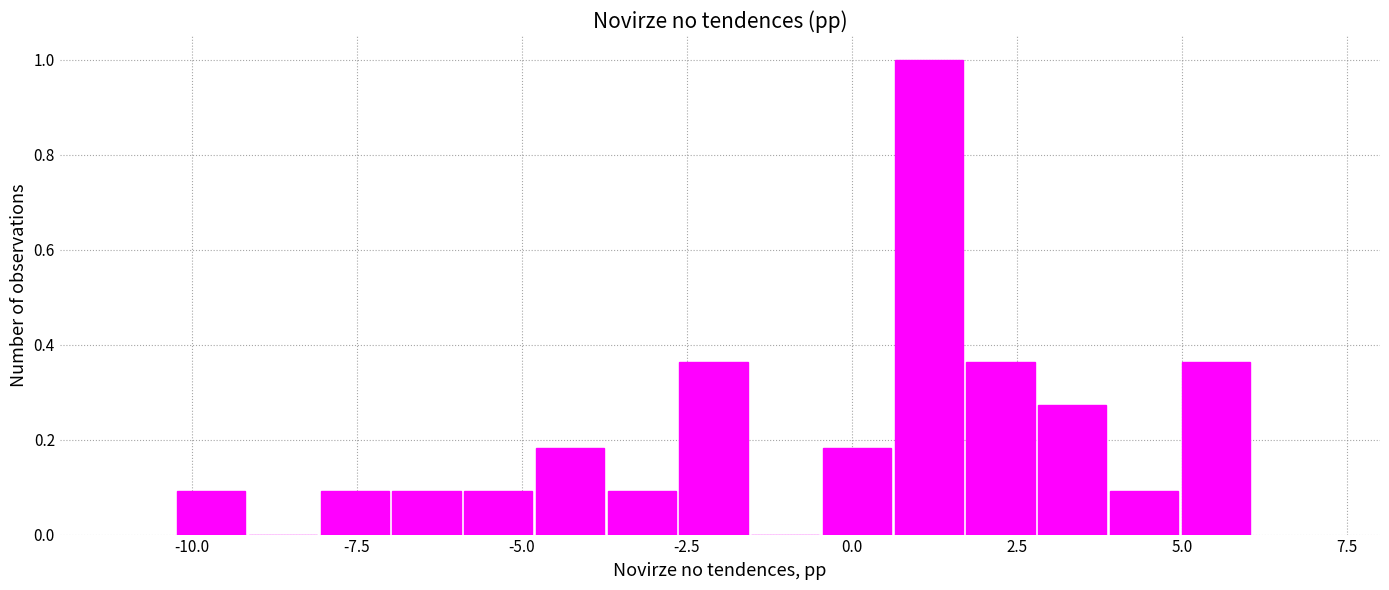

Read against the x-axis, roughly where is the centre of the tallest bar?

1.0